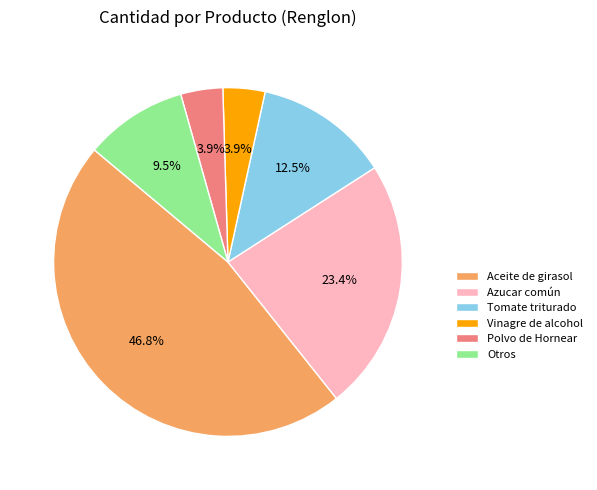

Between Polvo de Hornear and Azucar común, which is larger?

Azucar común